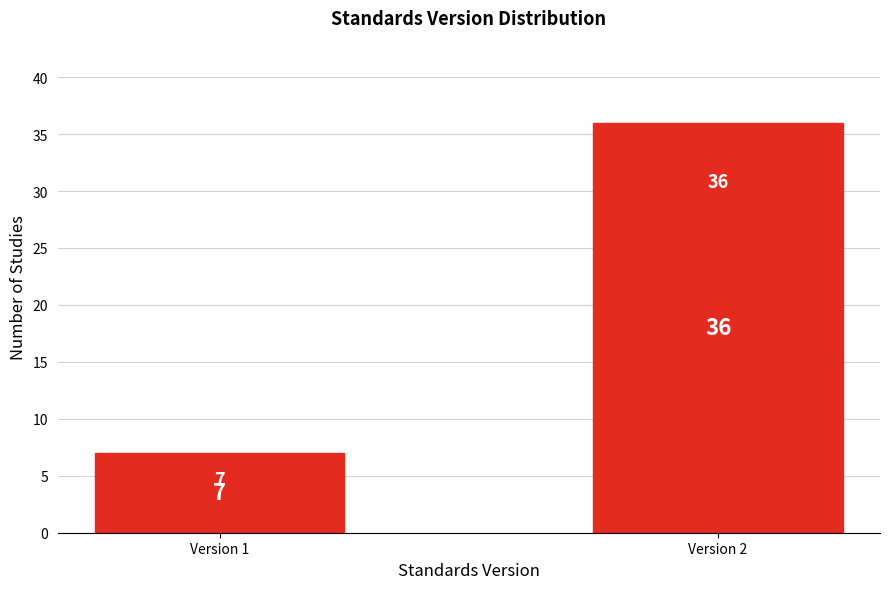

Reading left to right, list all the values displayed in this chart.

Version 1=7	Version 2=36